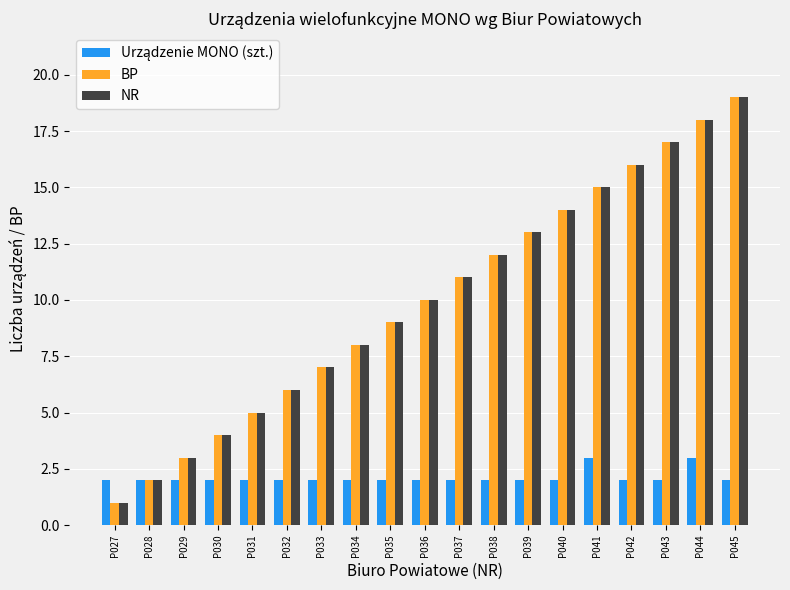

What is the difference between the highest and lowest values at P036?

8